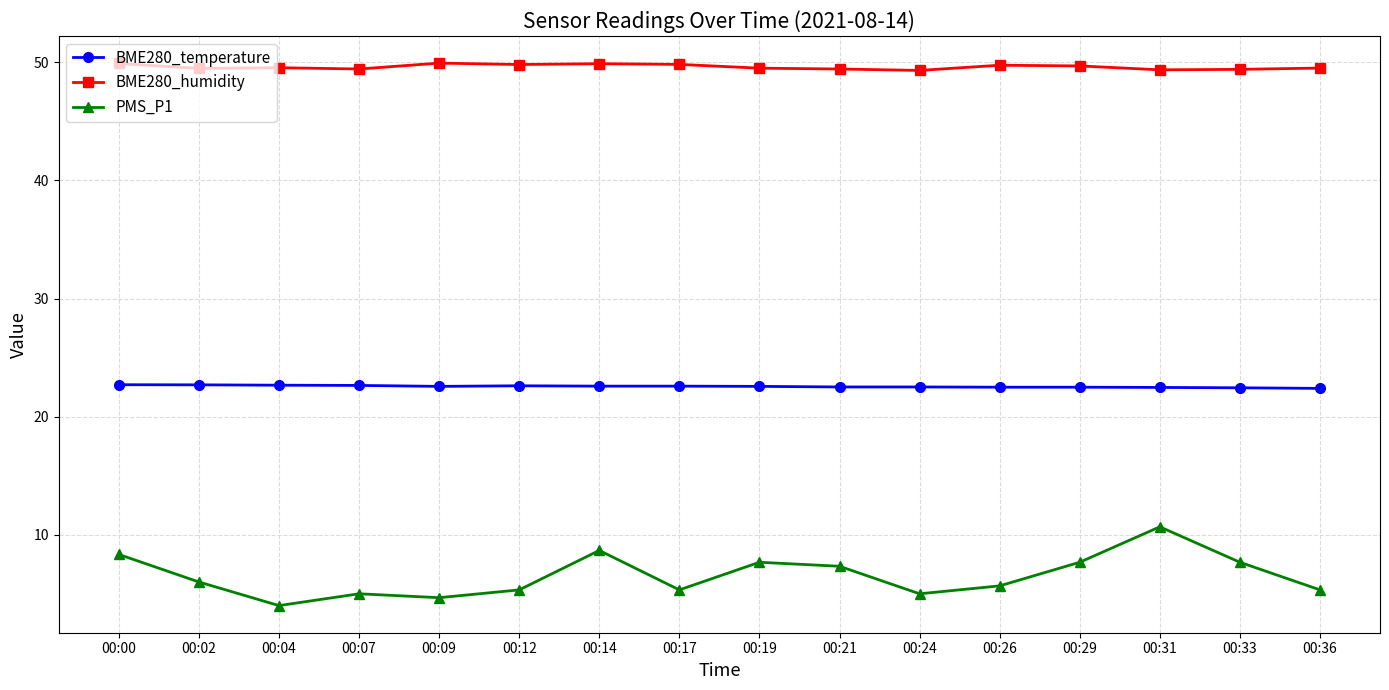

True or false: BME280_temperature and BME280_humidity cross at least once.

False